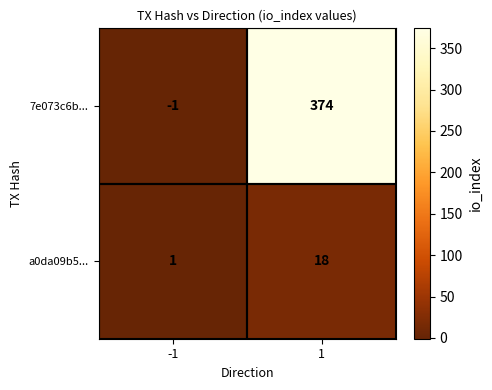

At 1, list the series in order from largest to smallest.

7e073c6b..., a0da09b5...